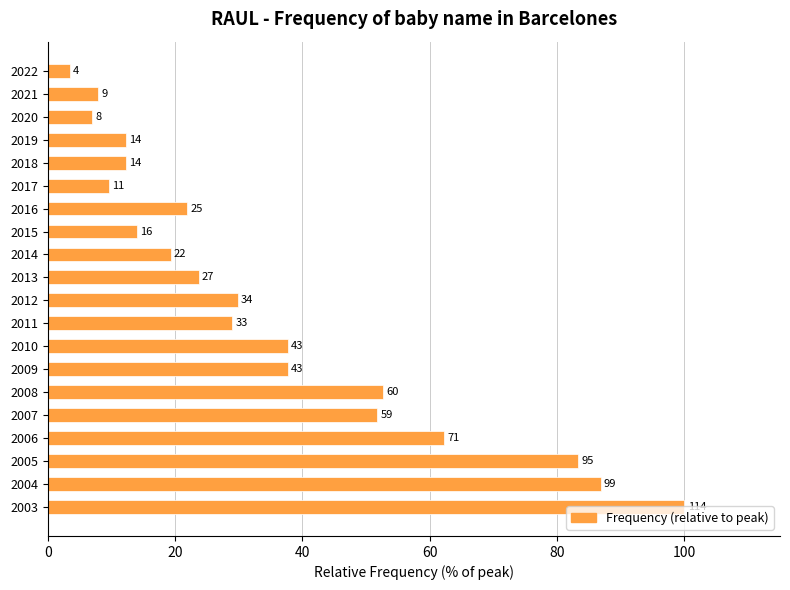

What is the greatest value displayed?

100.0